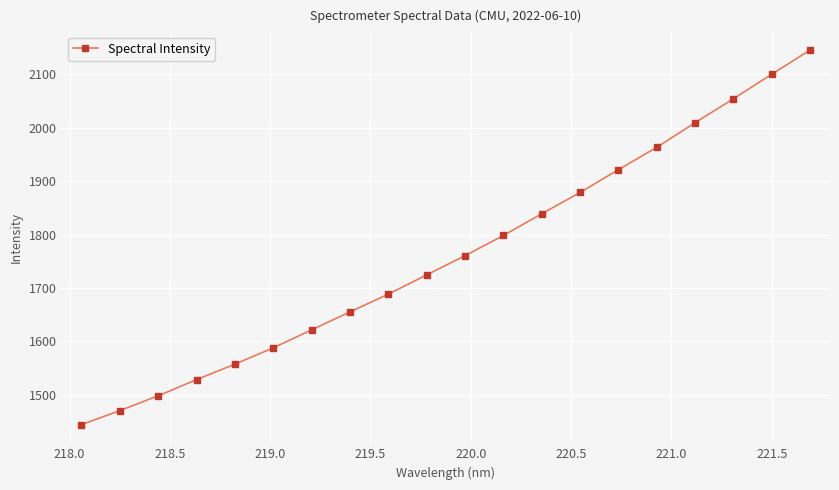

What is the sum of all values?

35247.0